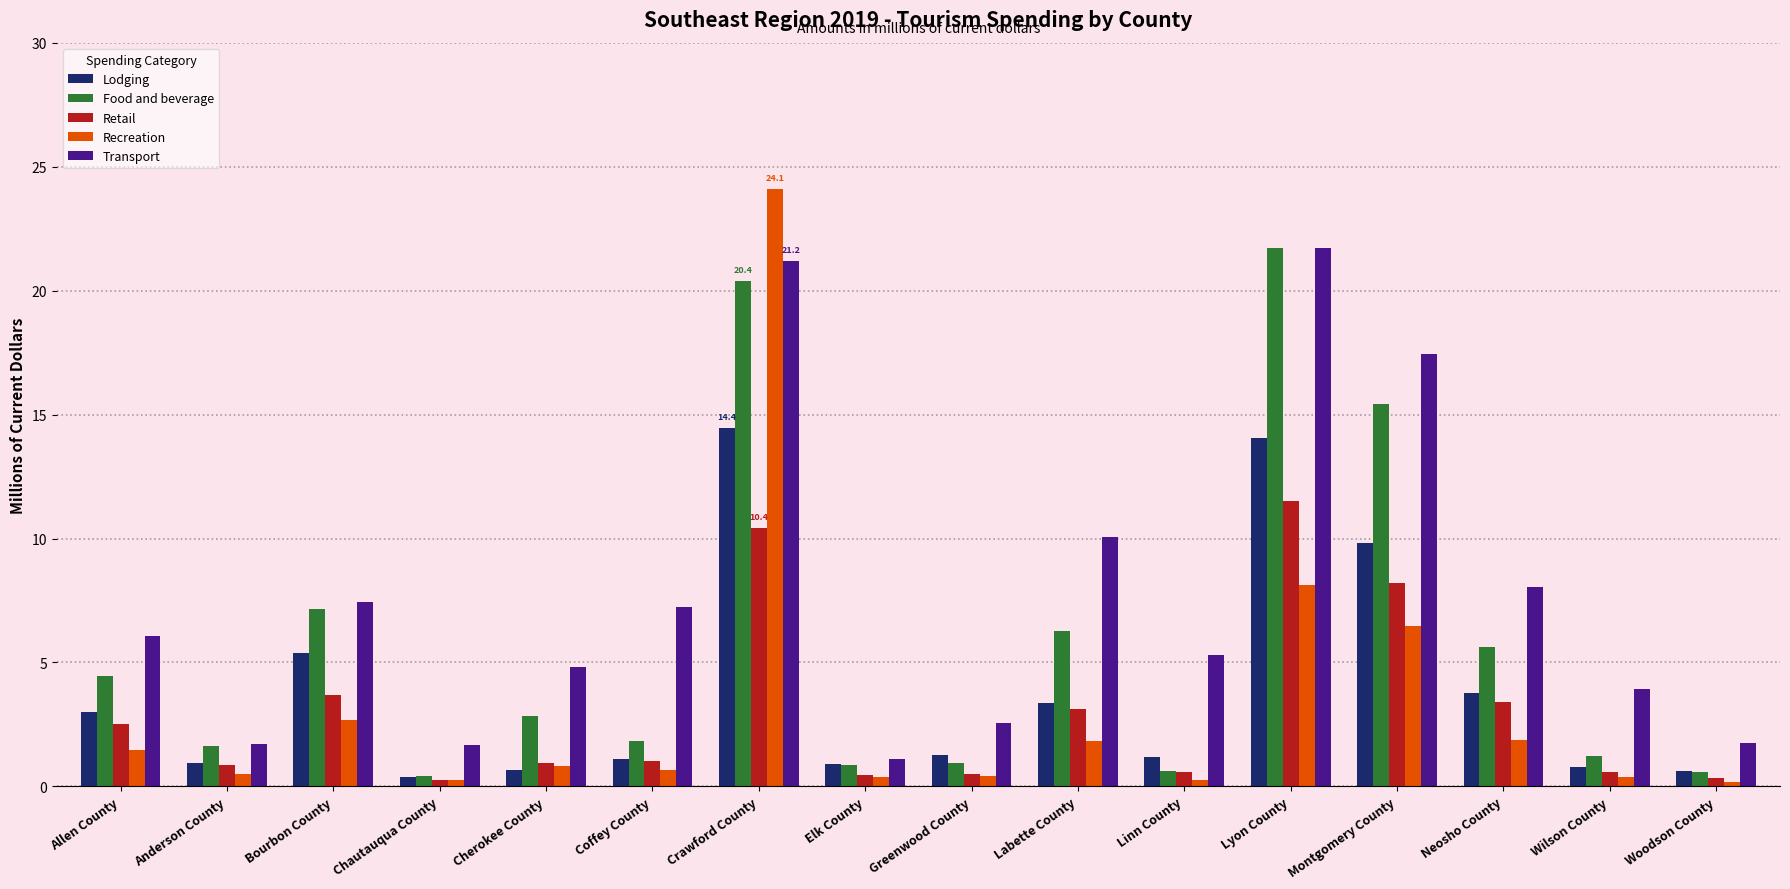

What are all the series names shown in the legend?

Lodging, Food and beverage, Retail, Recreation, Transport